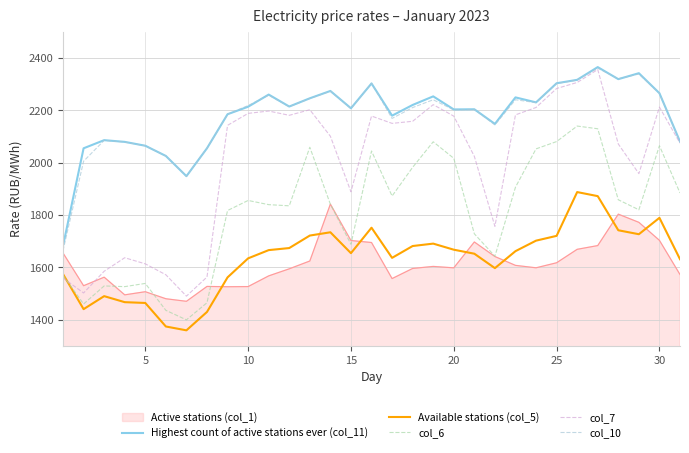

What is the sum of all col_10 values?

67461.1